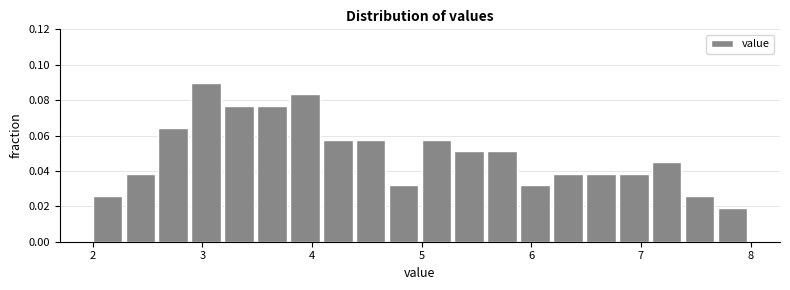

Read against the x-axis, roughly where is the centre of the tallest bar?

3.0